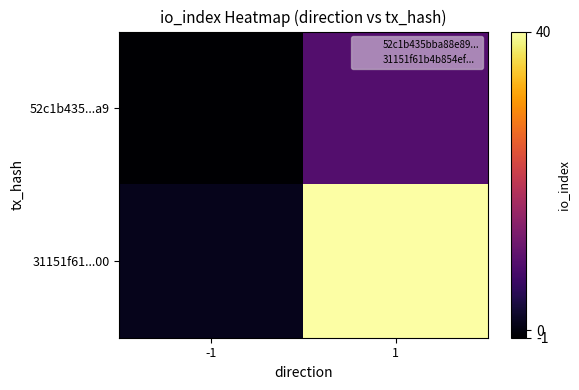

Reading left to right, what are all the values shown in this chart?

52c1b435...a9: -1=-1	1=9
31151f61...00: -1=1	1=40